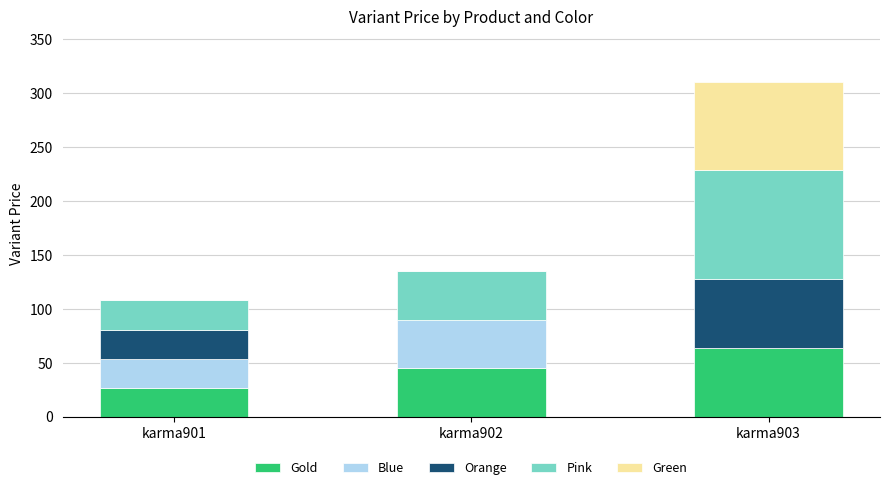

How many distinct data groups are displayed?

5